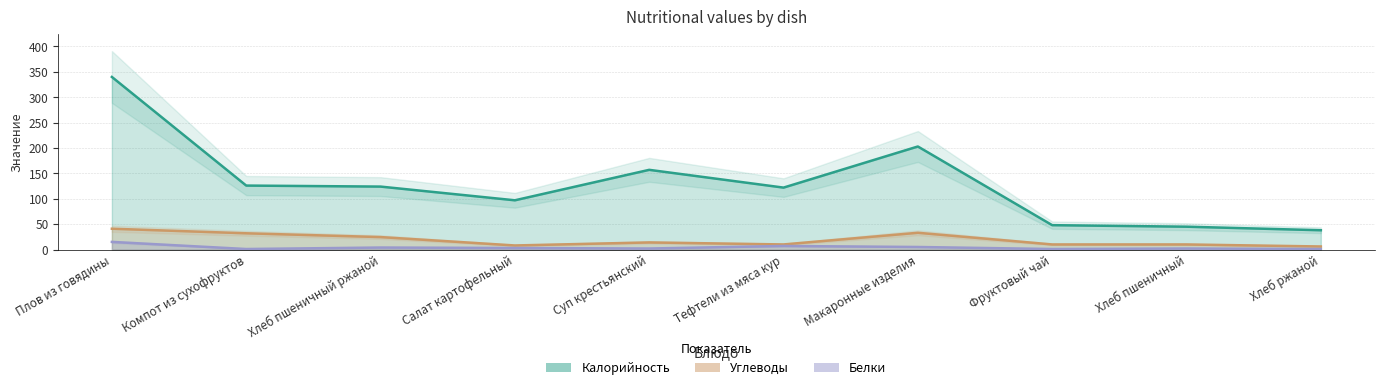

List the labels in order of Углеводы value, smallest first.

Хлеб ржаной, Салат картофельный, Тефтели из мяса кур, Фруктовый чай, Хлеб пшеничный, Суп крестьянский, Хлеб пшеничный ржаной, Компот из сухофруктов, Макаронные изделия, Плов из говядины